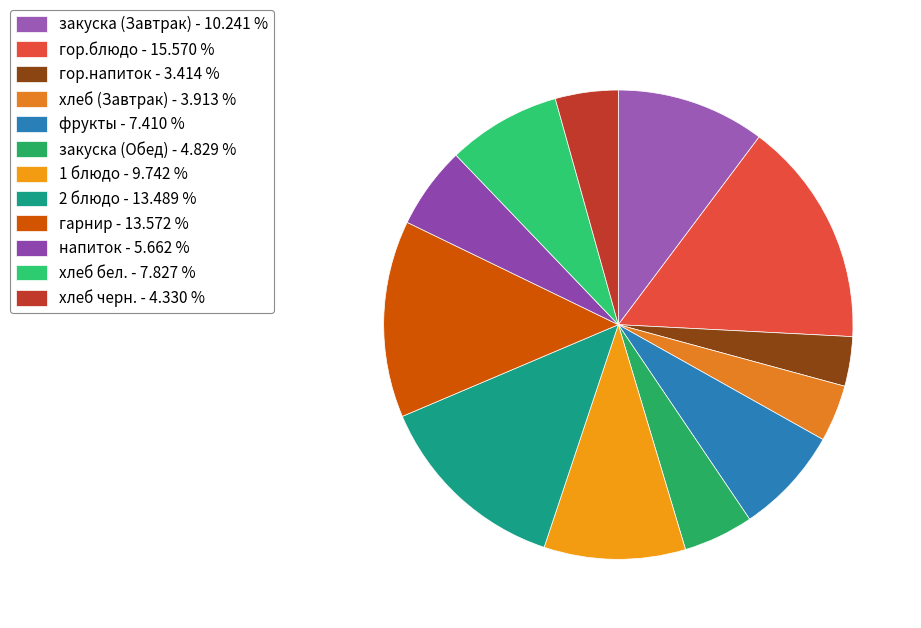

Which has a higher value, хлеб черн. or фрукты?

фрукты